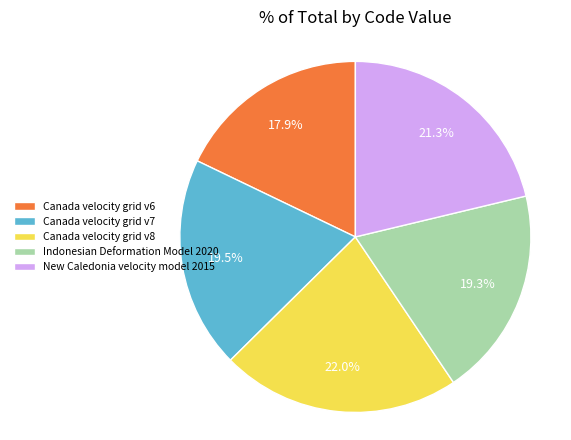

Which slice is the smallest?

Canada velocity grid v6